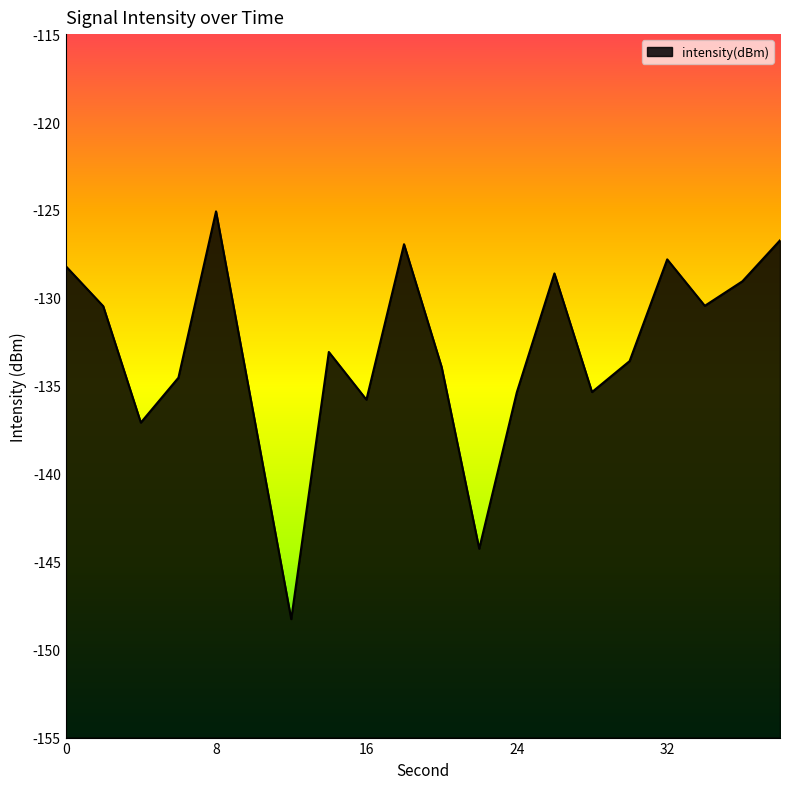

What is the change in value from 2 to 30?

-3.1